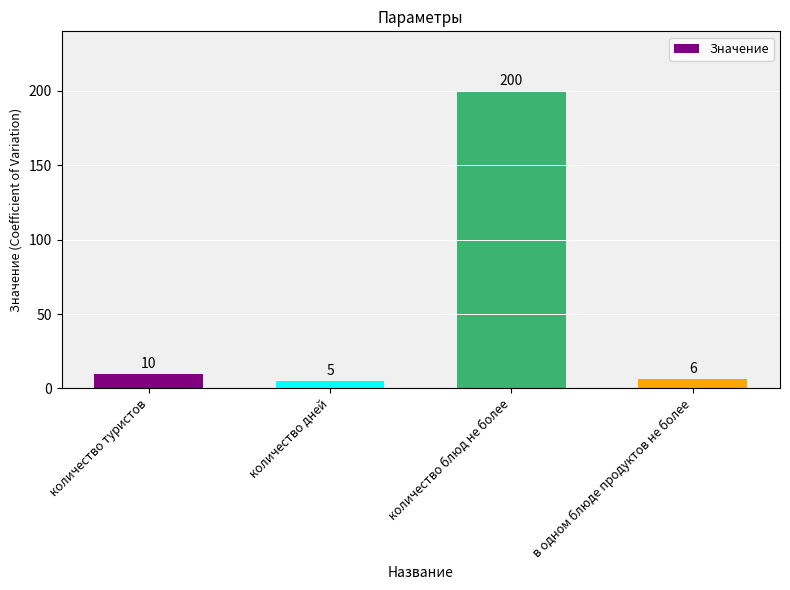

Rank the categories by value from lowest to highest.

количество дней, в одном блюде продуктов не более, количество туристов, количество блюд не более